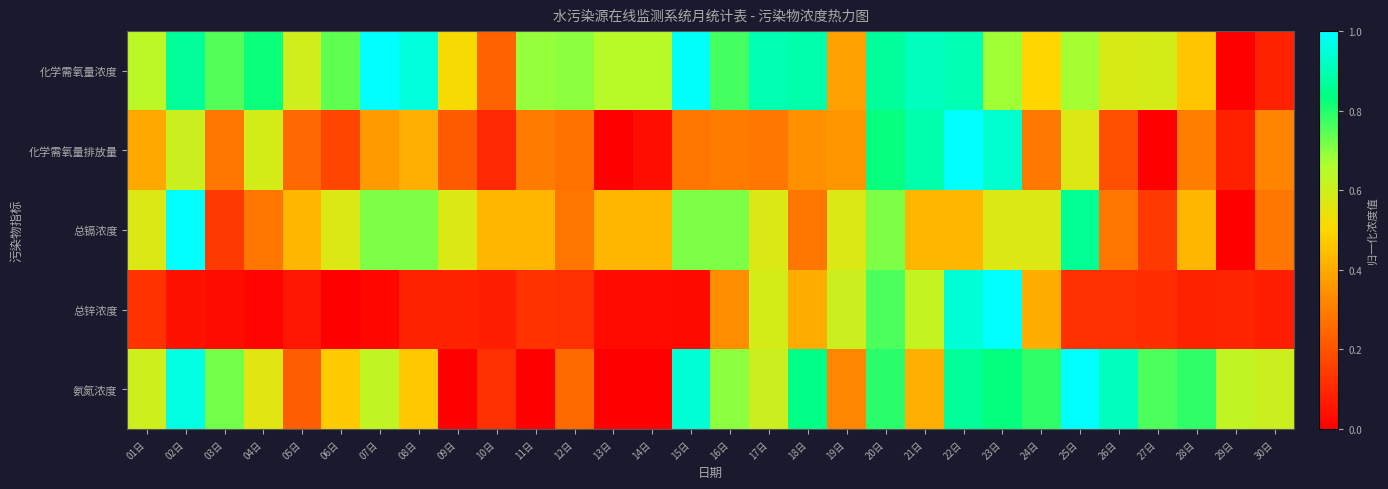

Which has a higher value, 14日 or 27日?

14日